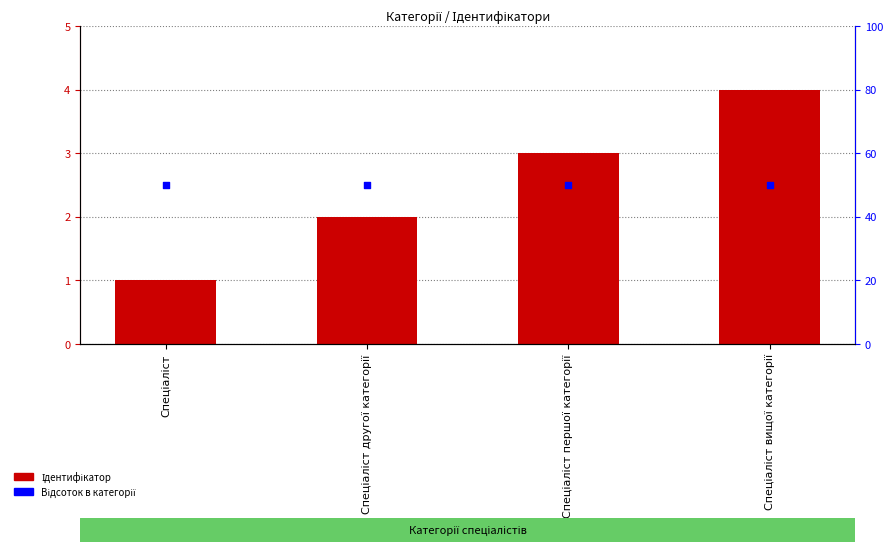

Which series reaches the minimum Y coordinate?

Ідентифікатор